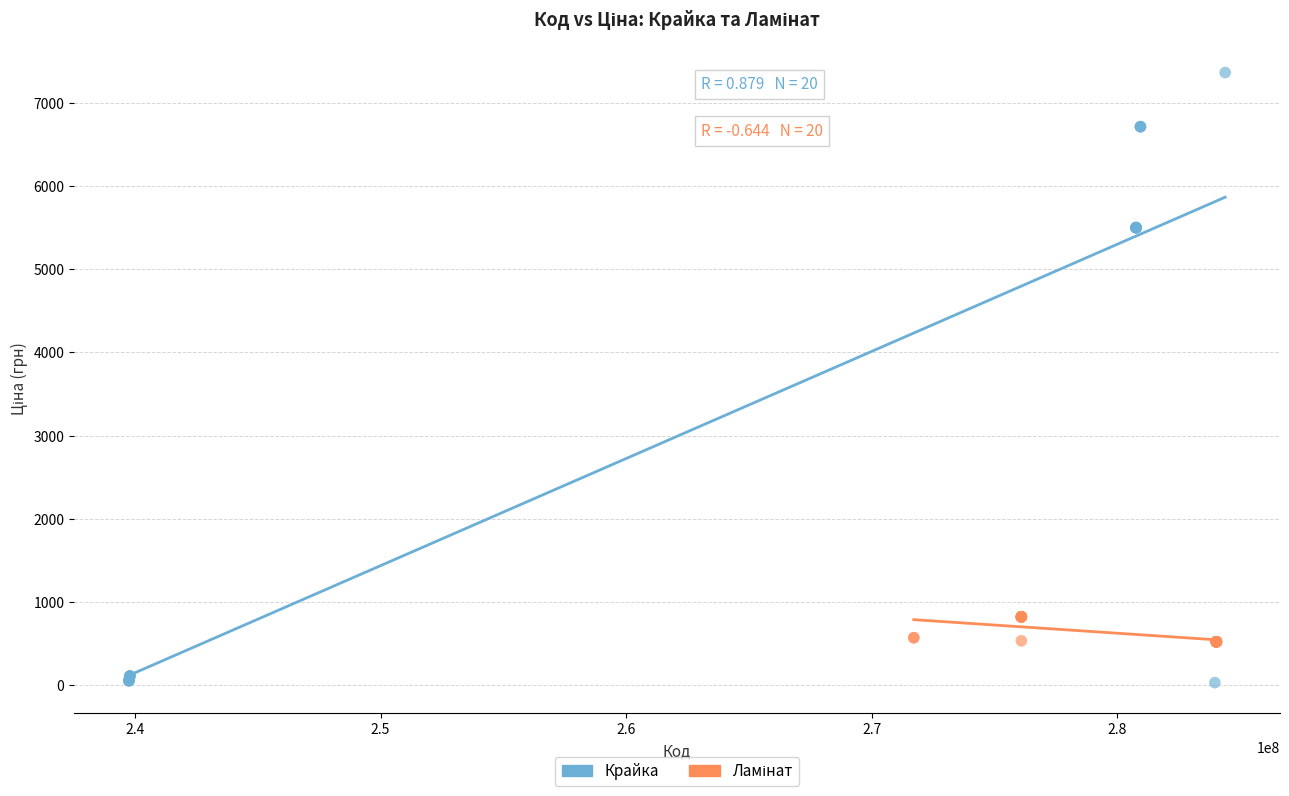

Which series has the largest Y range (max minus min)?

Крайка